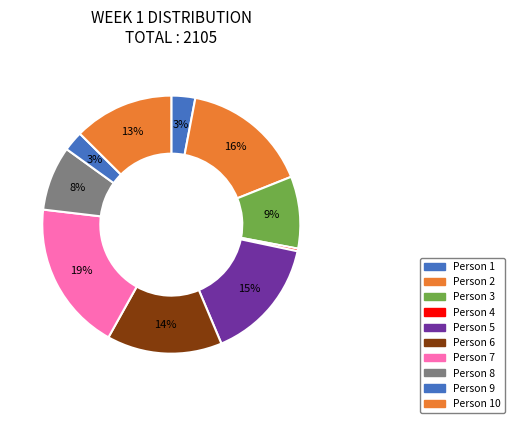

Count the number of slices in the pie.

10